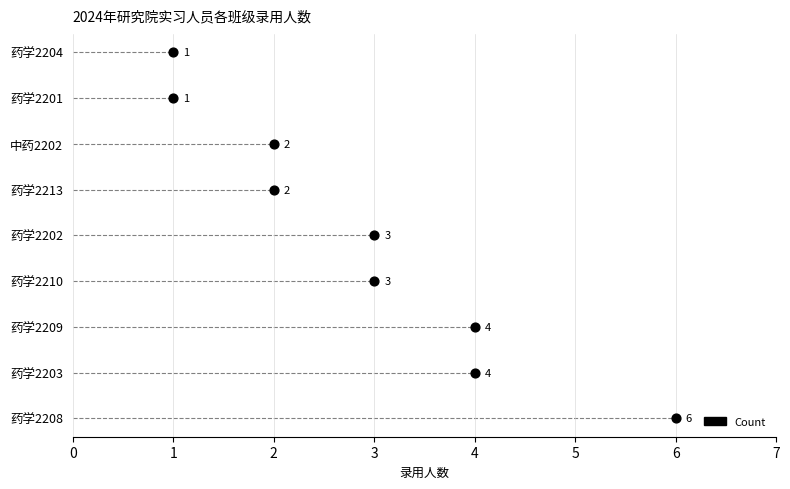

What is the ratio of the value at 药学2210 to the value at 药学2201?

3.0